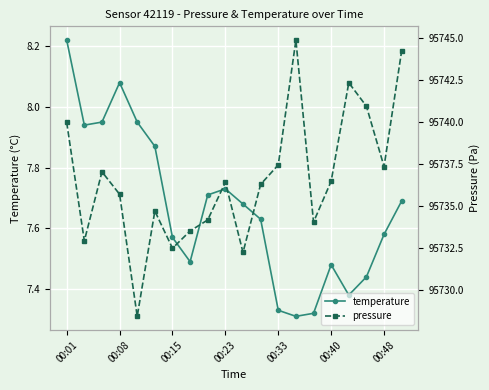

The temperature series shows 3.9 at 00:15. True or false?

False